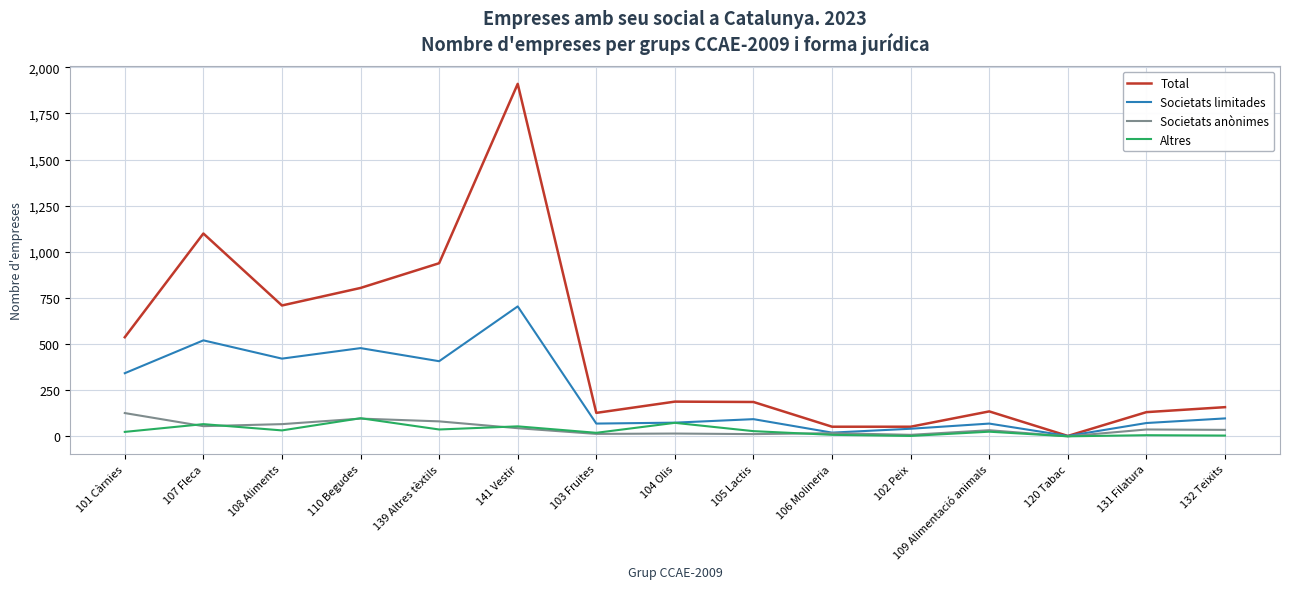

True or false: Societats anònimes has more than 0 interior local peaks.

True